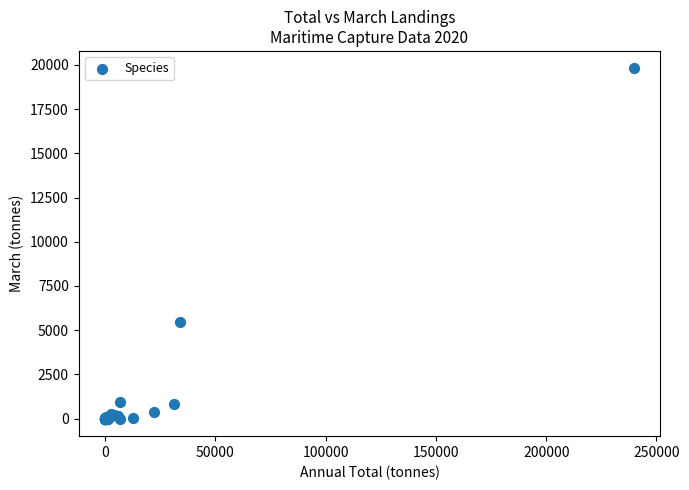

What Y value in the scatter plot is closest to 9897?

5462.7